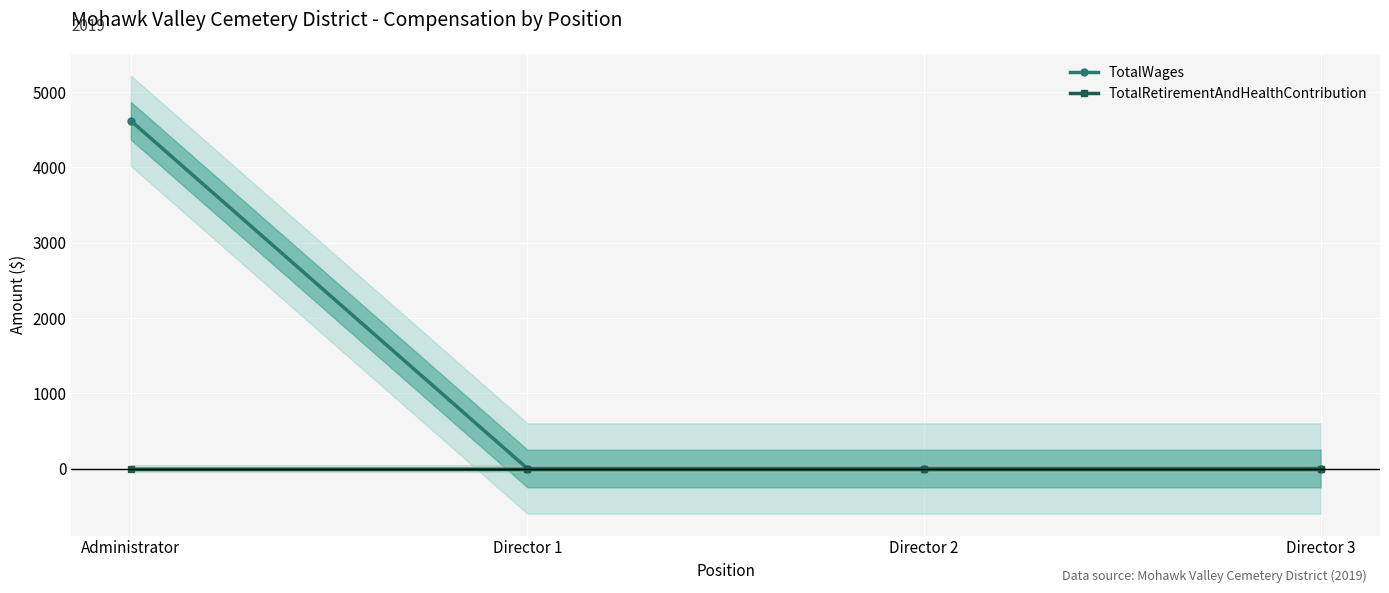

True or false: TotalWages has more than 2 interior local peaks.

False